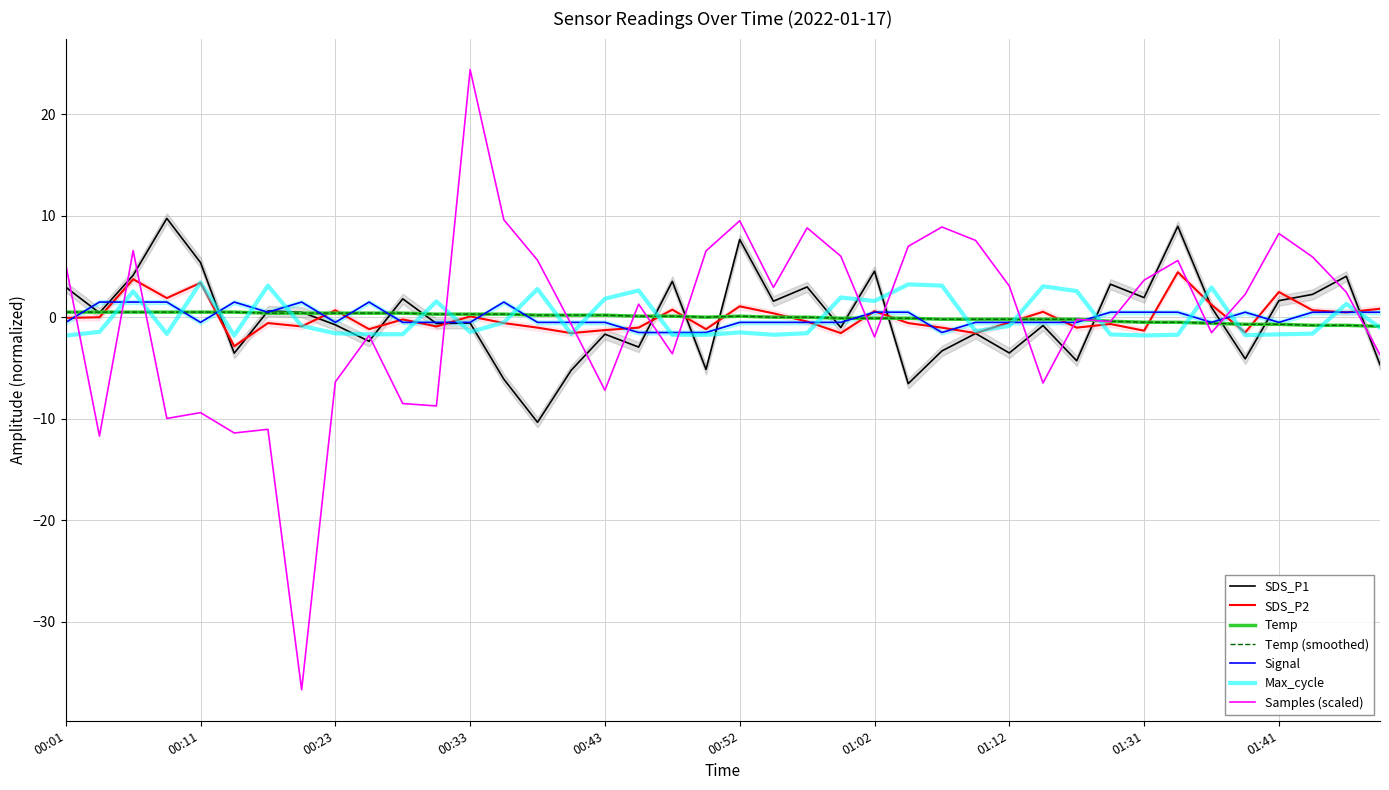

What is the minimum value for SDS_P2?

-2.8